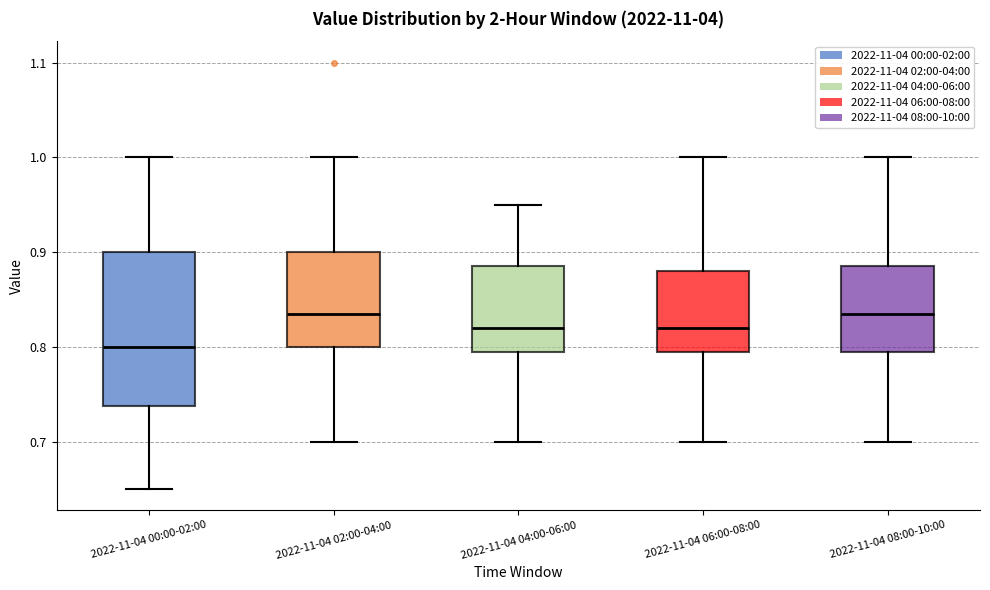

Which box's median line is the lowest?

2022-11-04 00:00-02:00